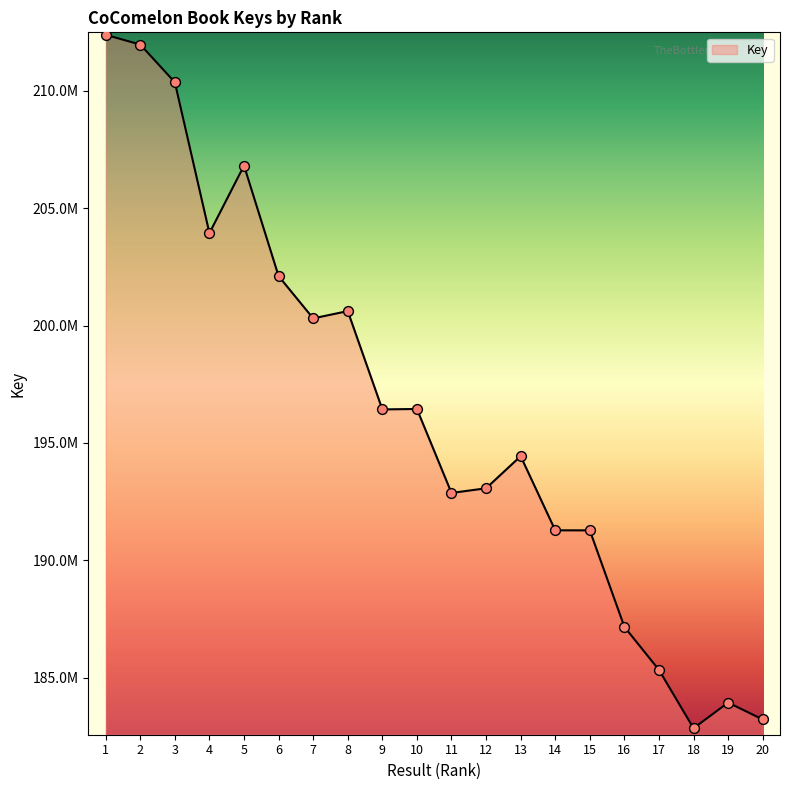

Between 2 and 17, which is larger?

2